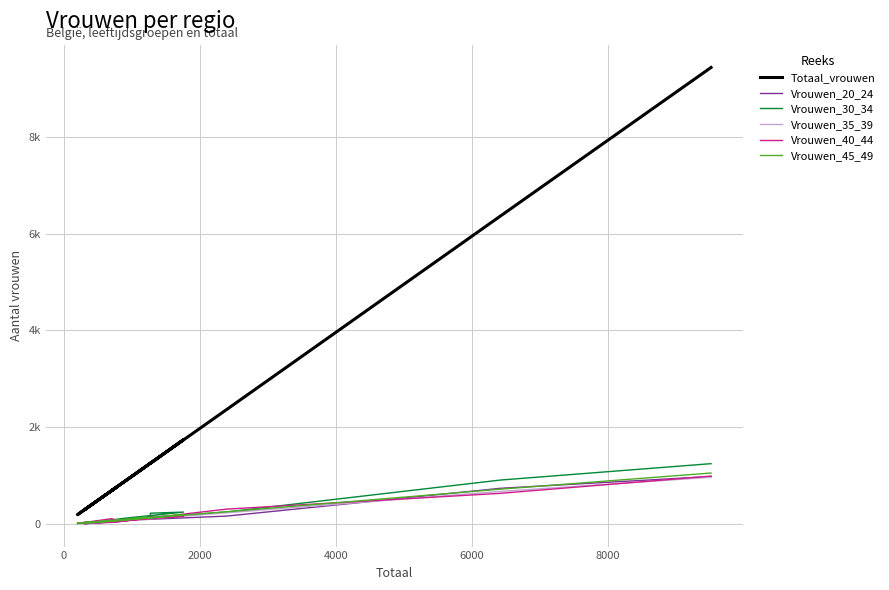

What is the difference between the maximum and minimum values in the Vrouwen_20_24 series?

975